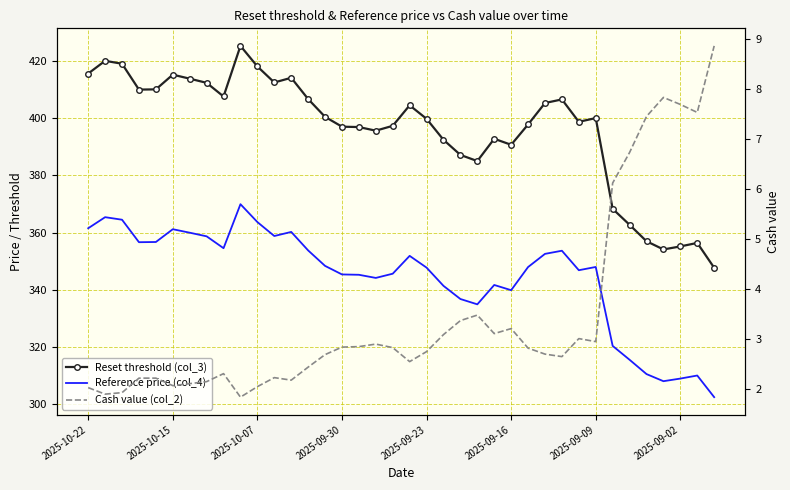

What is the difference between the maximum and minimum values in the Reset threshold (col_3) series?

77.8